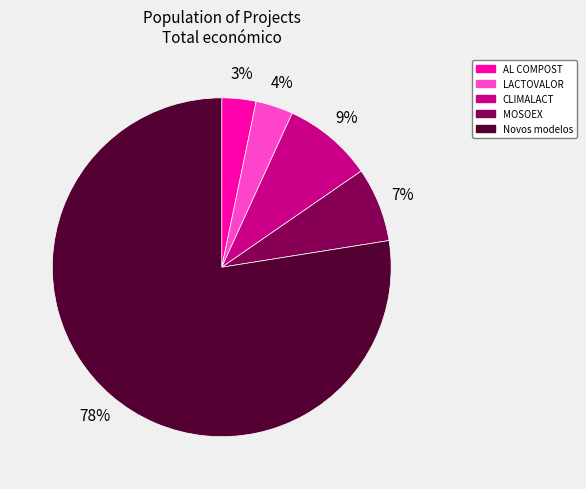

What is the largest slice in the pie chart?

Novos modelos